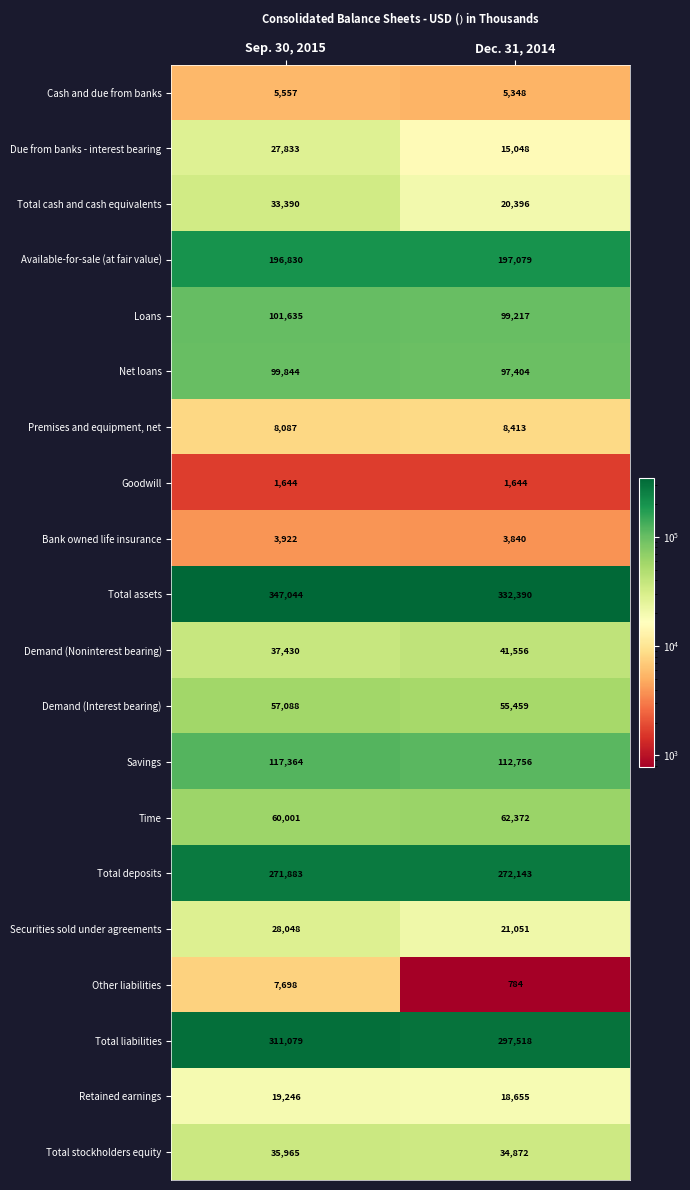

At Dec. 31, 2014, list the series in order from largest to smallest.

Total assets, Total liabilities, Total deposits, Available-for-sale (at fair value), Savings, Loans, Net loans, Time, Demand (Interest bearing), Demand (Noninterest bearing), Total stockholders equity, Securities sold under agreements, Total cash and cash equivalents, Retained earnings, Due from banks - interest bearing, Premises and equipment, net, Cash and due from banks, Bank owned life insurance, Goodwill, Other liabilities